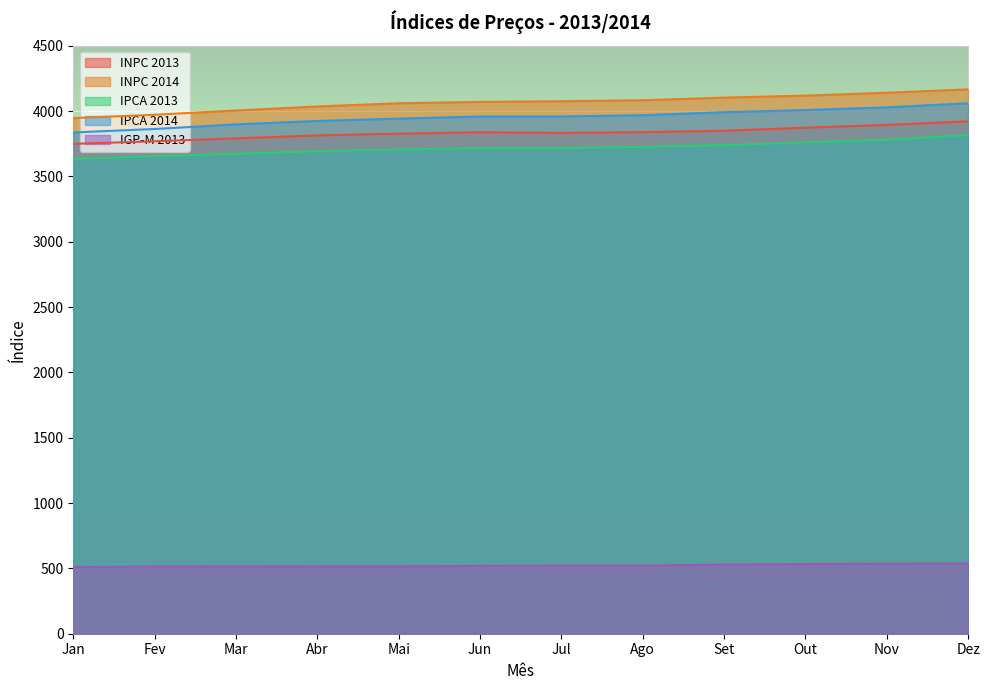

Is it true that IPCA 2013 equals 6422.0 at Jul?

False